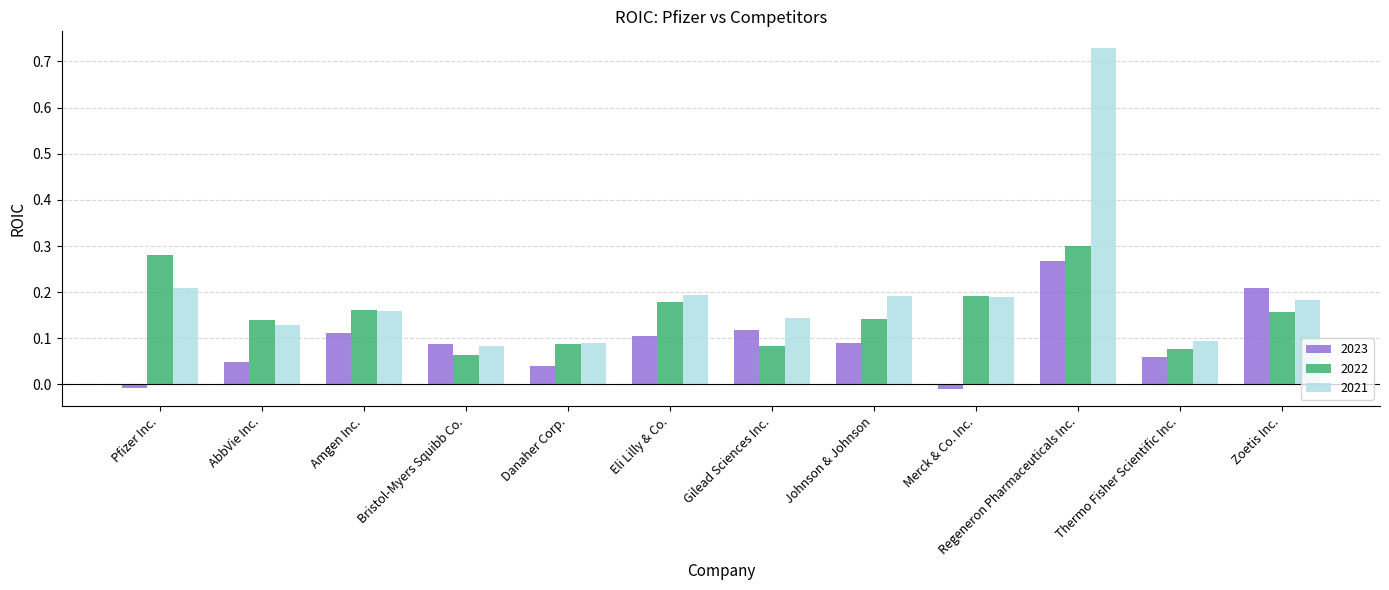

Is the value of 2021 at Merck & Co. Inc. greater than the value of 2023 at Thermo Fisher Scientific Inc.?

Yes